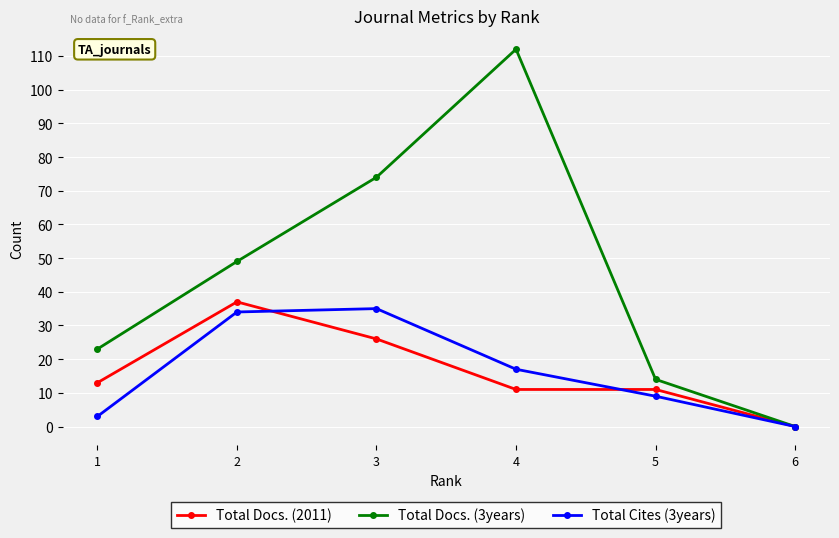

At 4, list the series in order from largest to smallest.

Total Docs. (3years), Total Cites (3years), Total Docs. (2011)